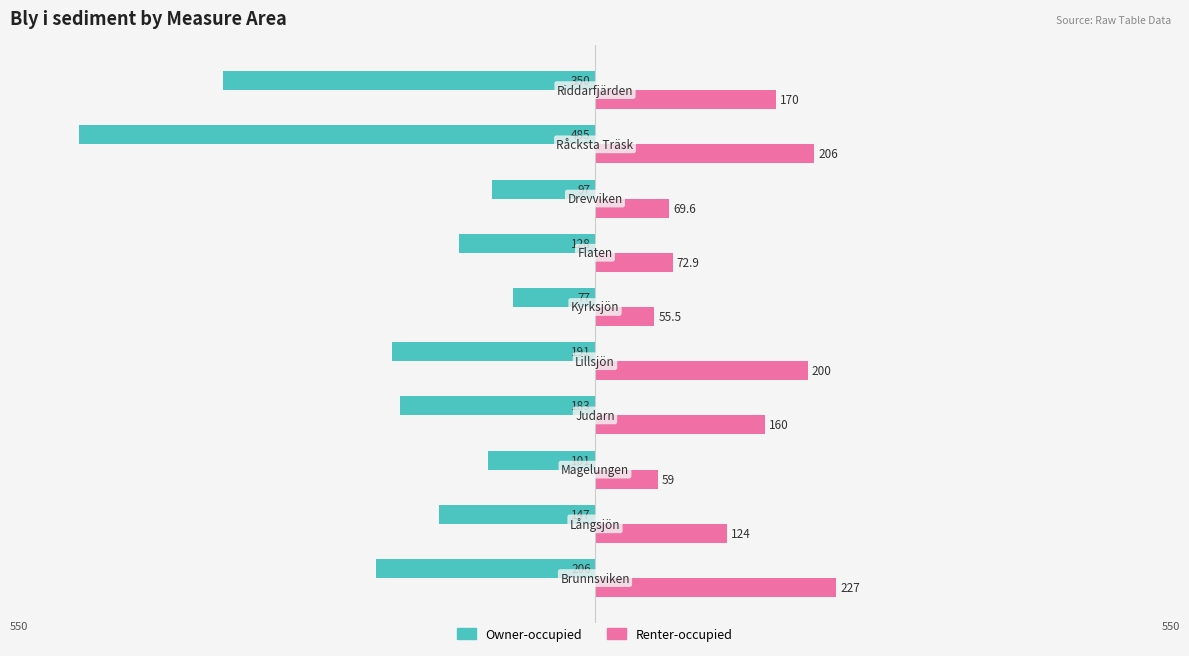

Count the number of categories in the chart.

10